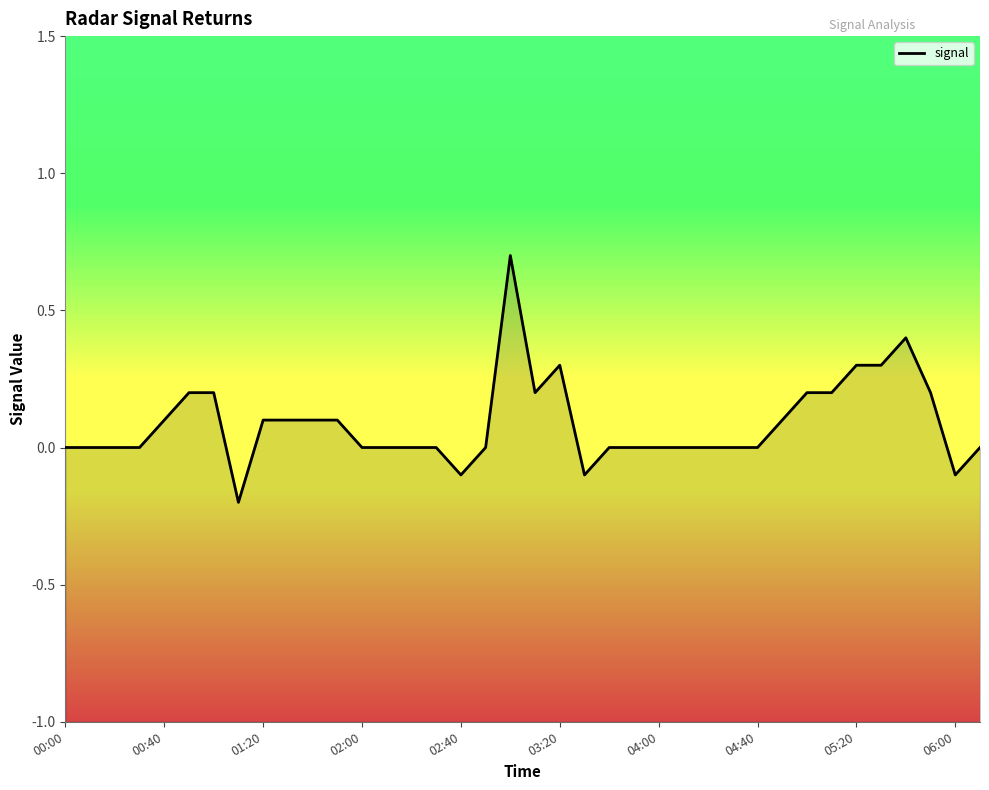

Is it true that the value at 14 is -0.5?

False